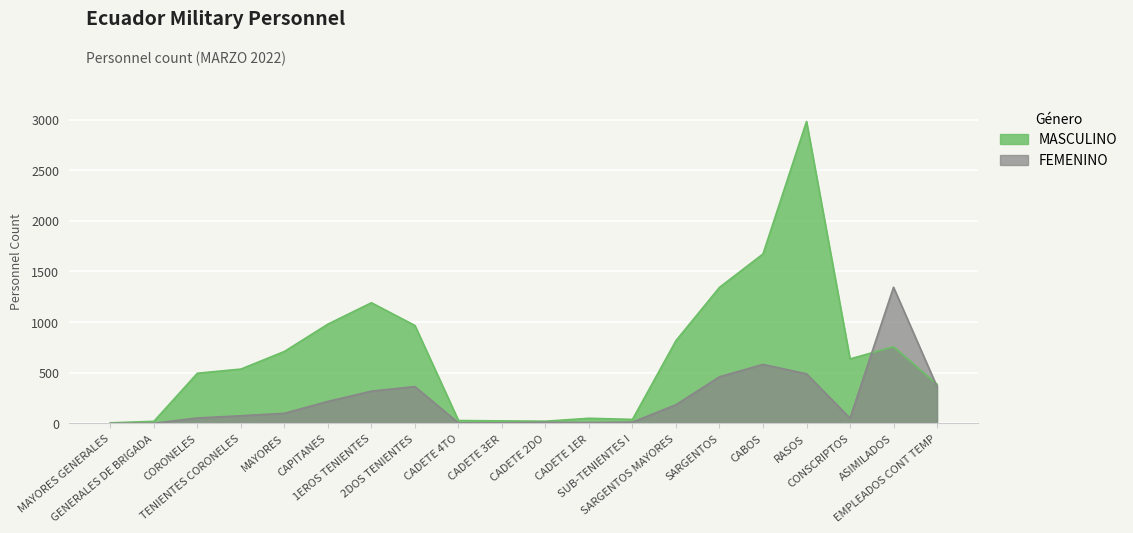

At which label does MASCULINO first exceed 636?

MAYORES